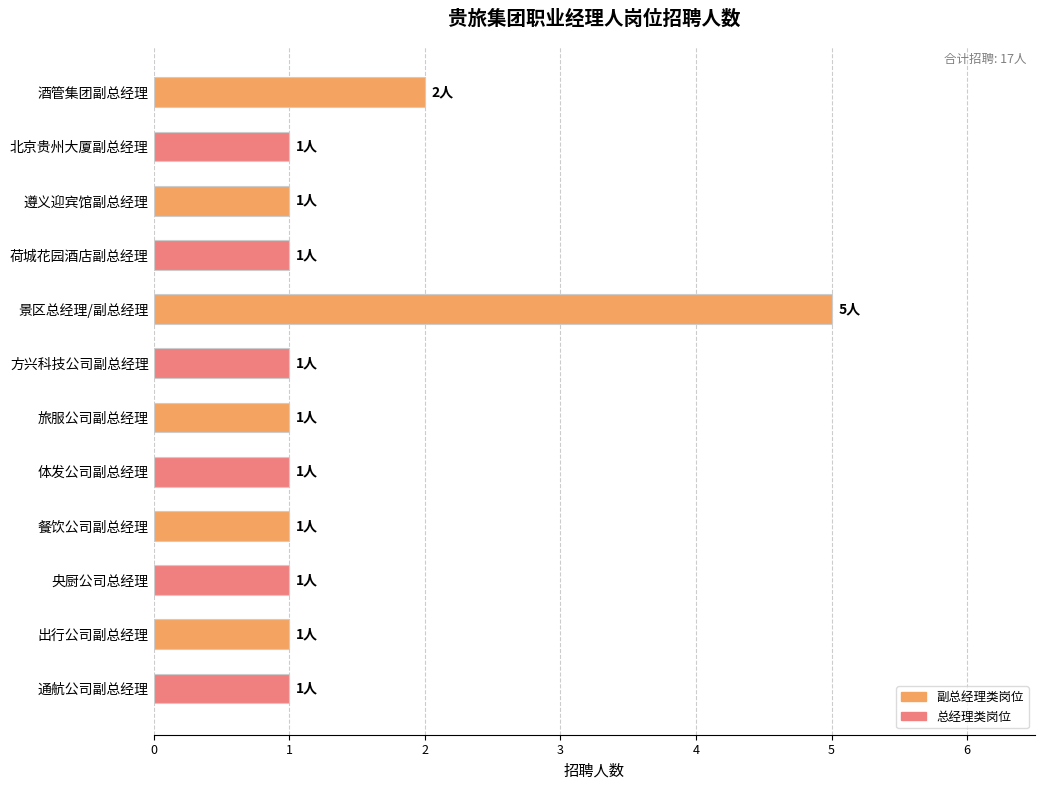

Where is the data nearest to the value 3?

酒管集团副总经理